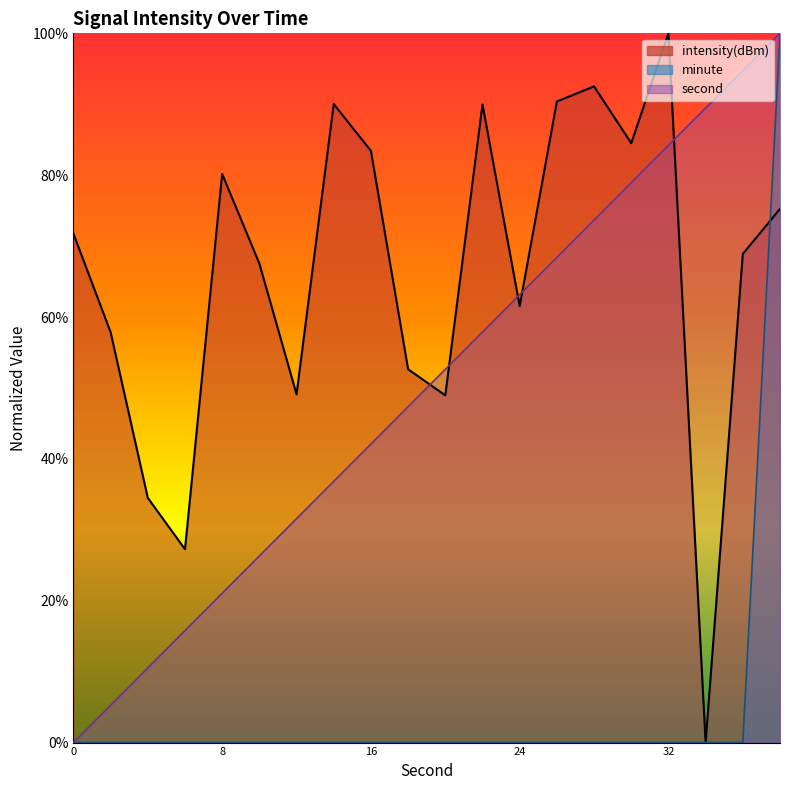

At how many categories does at least one series exceed 5?

20